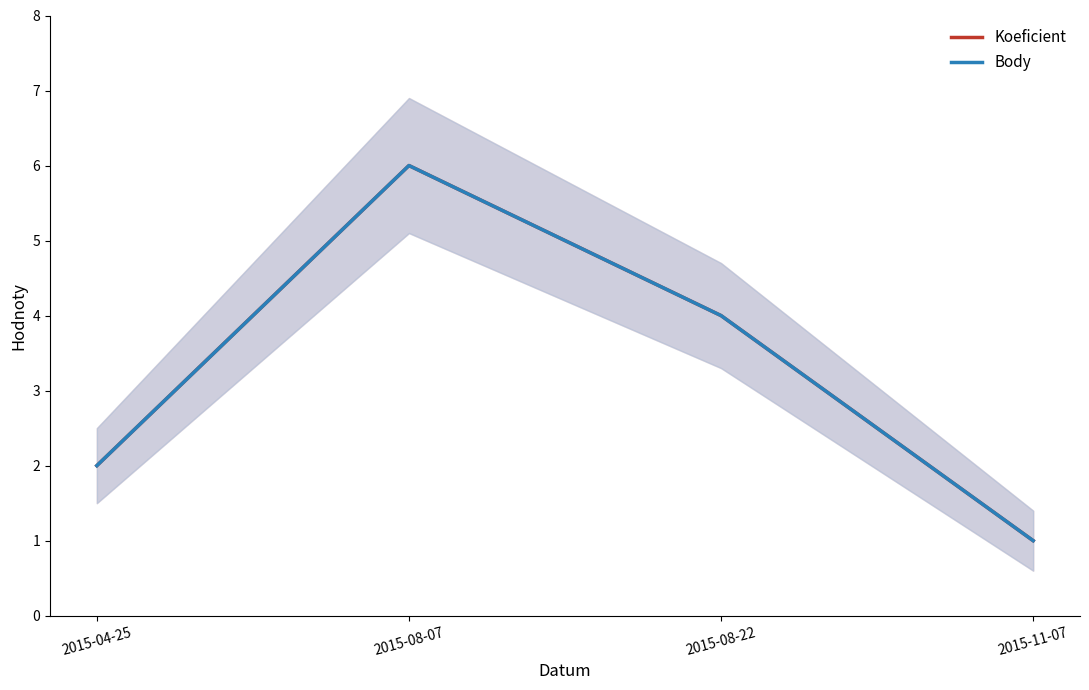

At how many categories does at least one series exceed 5?

1